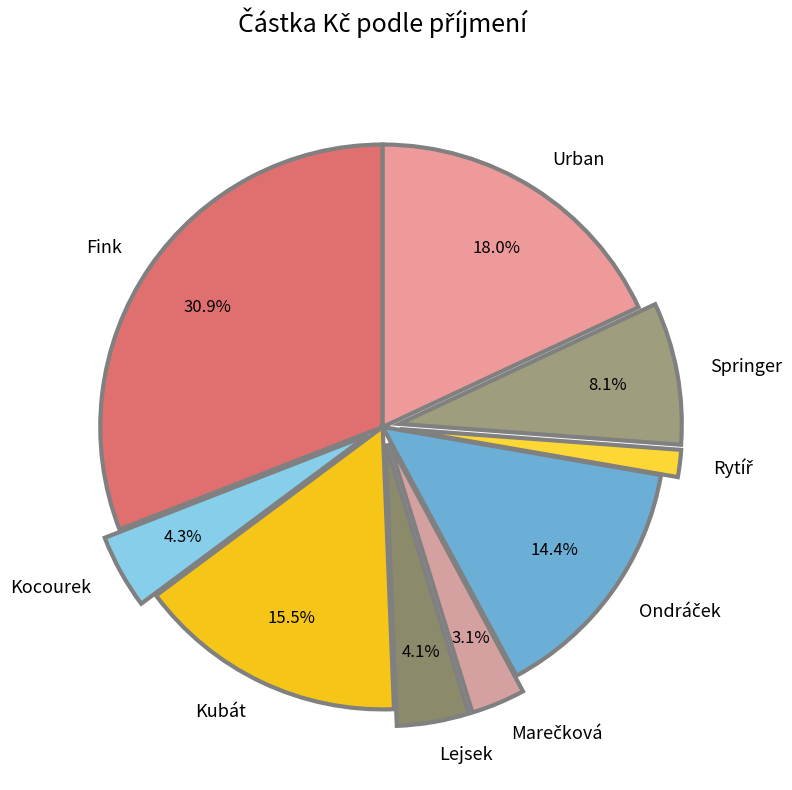

Approximately how many times larger is the value at Kocourek compared to Lejsek?

1.0